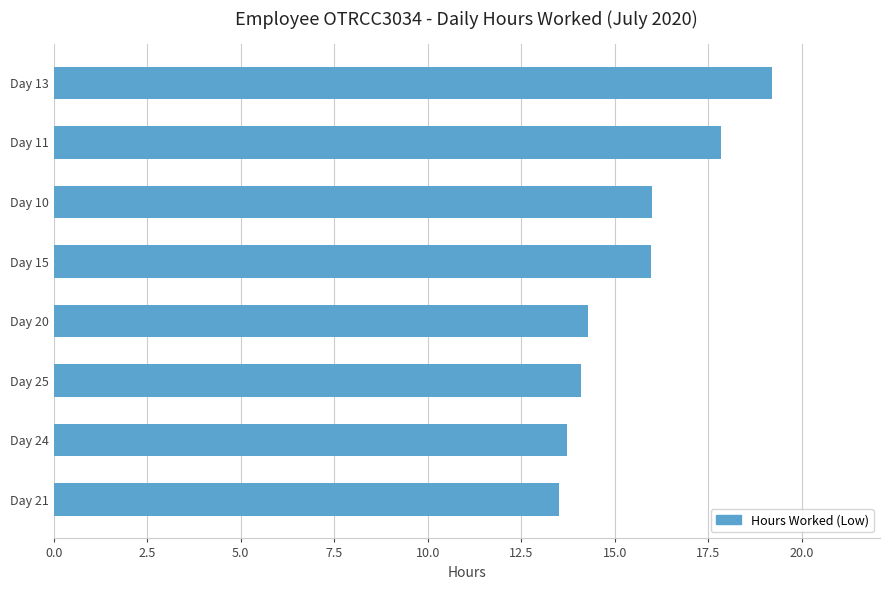

How many bars are there in total?

8